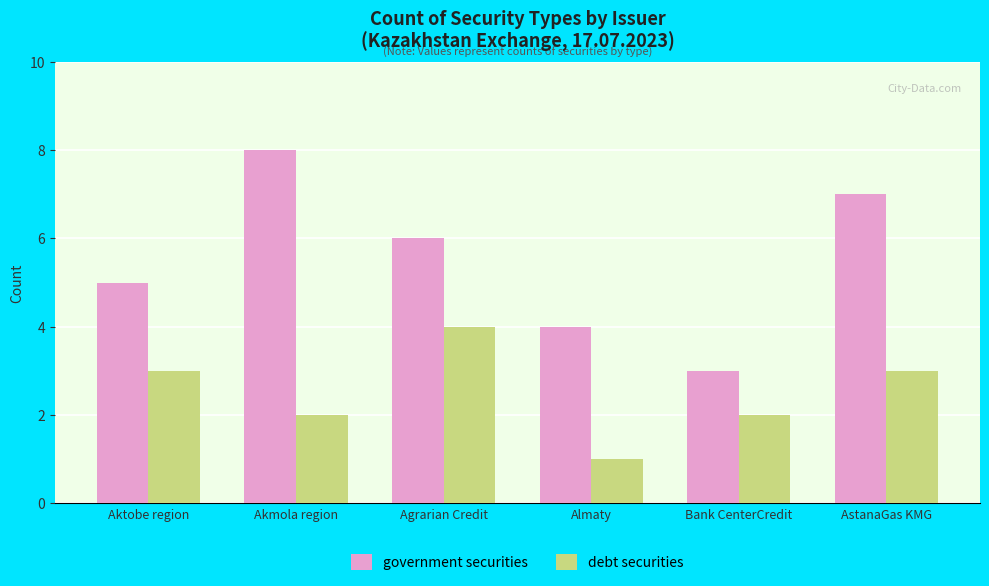

Reading left to right, transcribe all the data shown in this chart.

government securities: 5	8	6	4	3	7
debt securities: 3	2	4	1	2	3